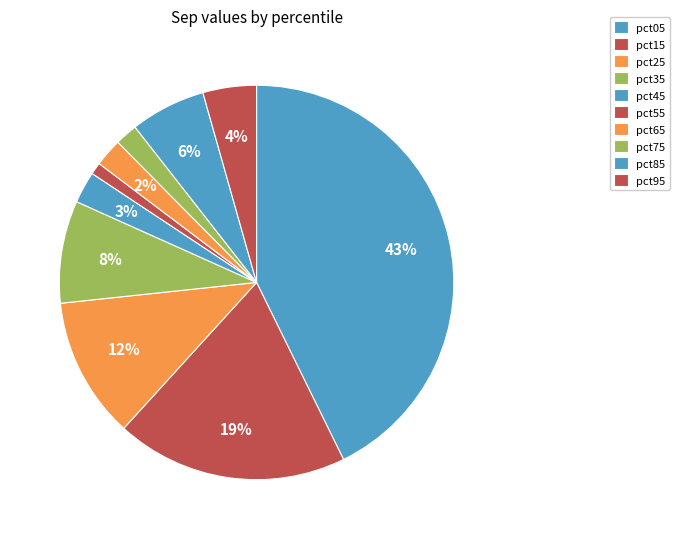

How many segments does this pie chart have?

10